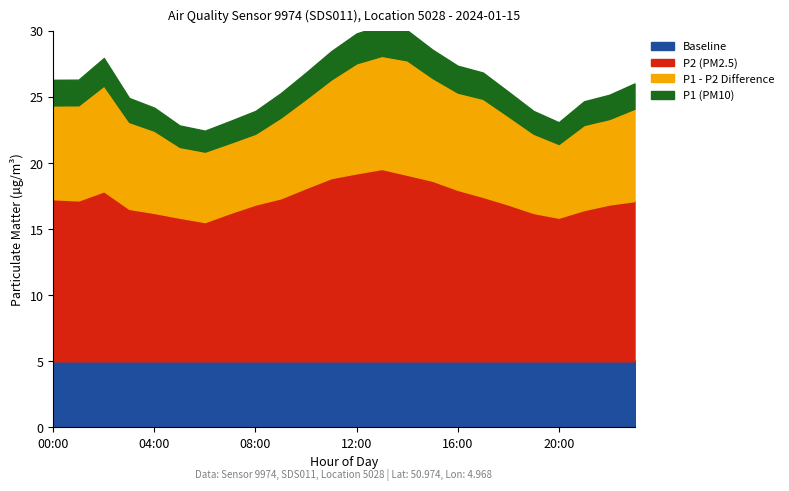

Does the chart display data point markers on the line(s)?

No